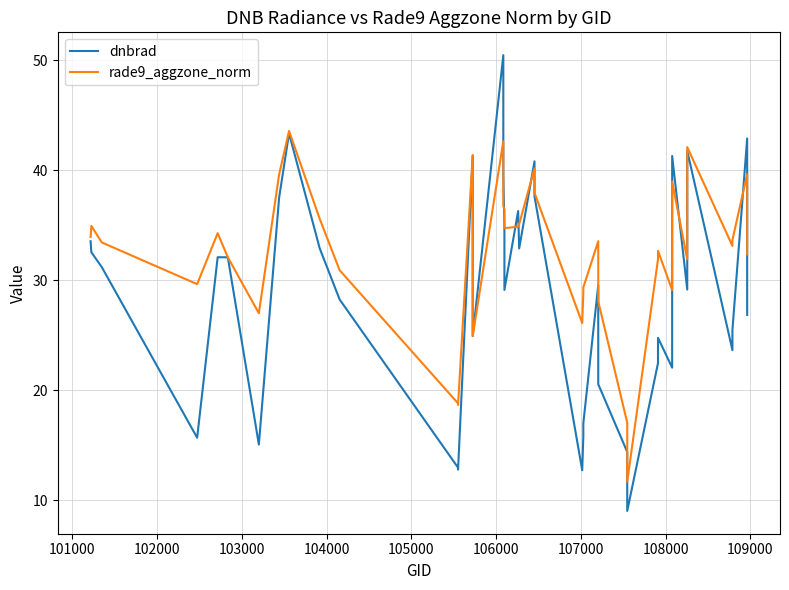

True or false: rade9_aggzone_norm has more than 1 interior local peaks.

True